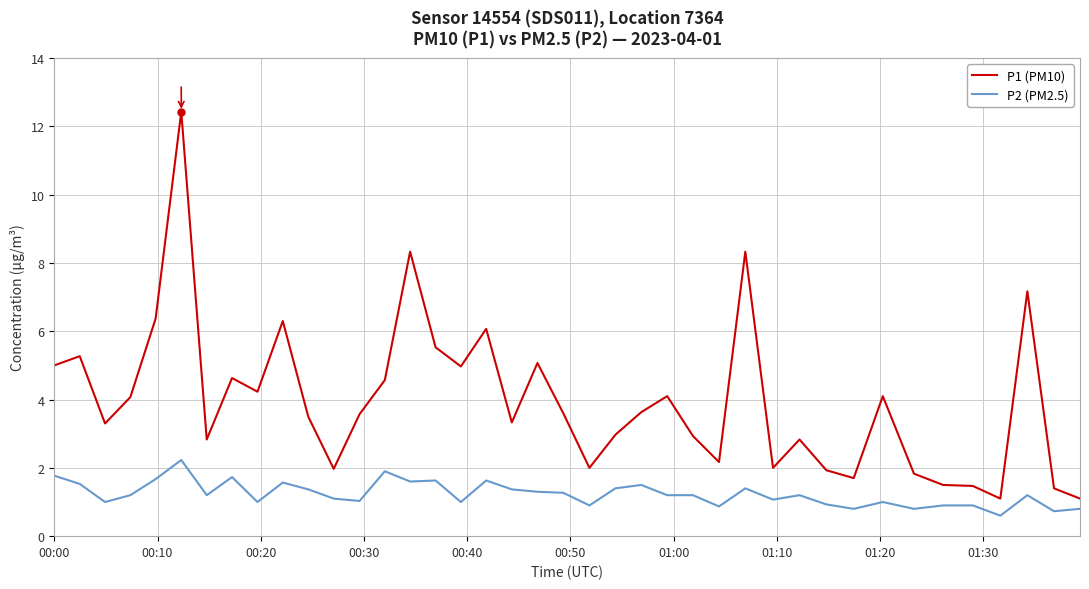

What is the smallest value displayed?

0.6